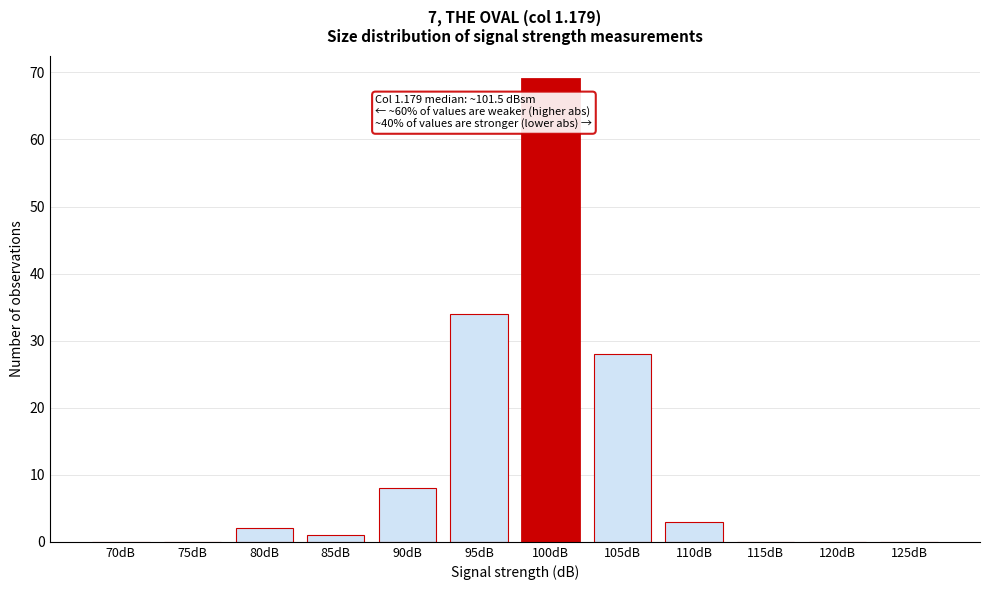

Reading left to right, extract all data points from this chart.

70dB=0	75dB=0	80dB=2	85dB=1	90dB=8	95dB=34	100dB=69	105dB=28	110dB=3	115dB=0	120dB=0	125dB=0